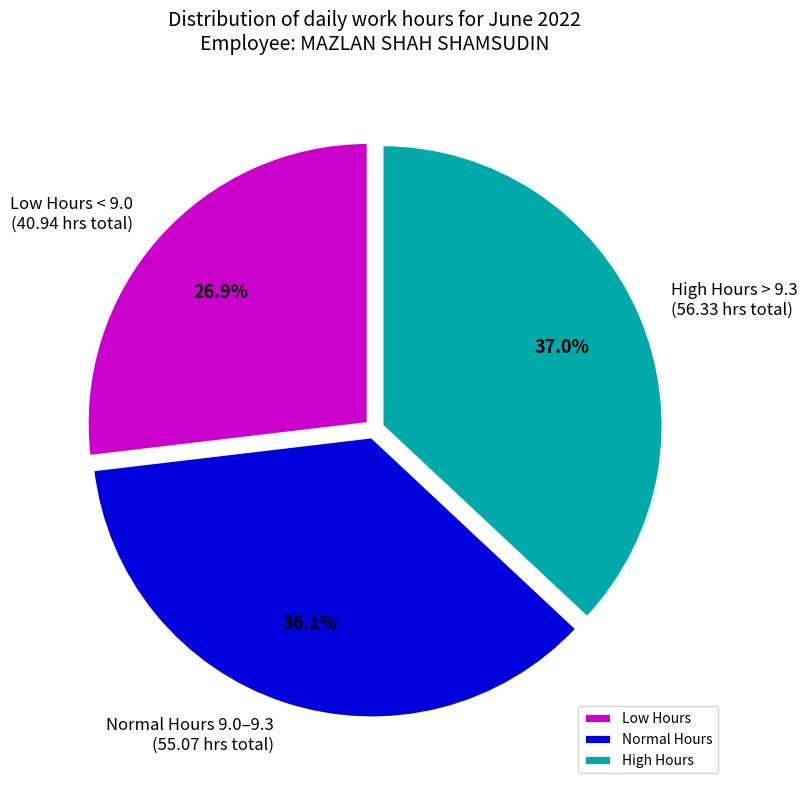

What is the smallest slice in the pie chart?

Low Hours